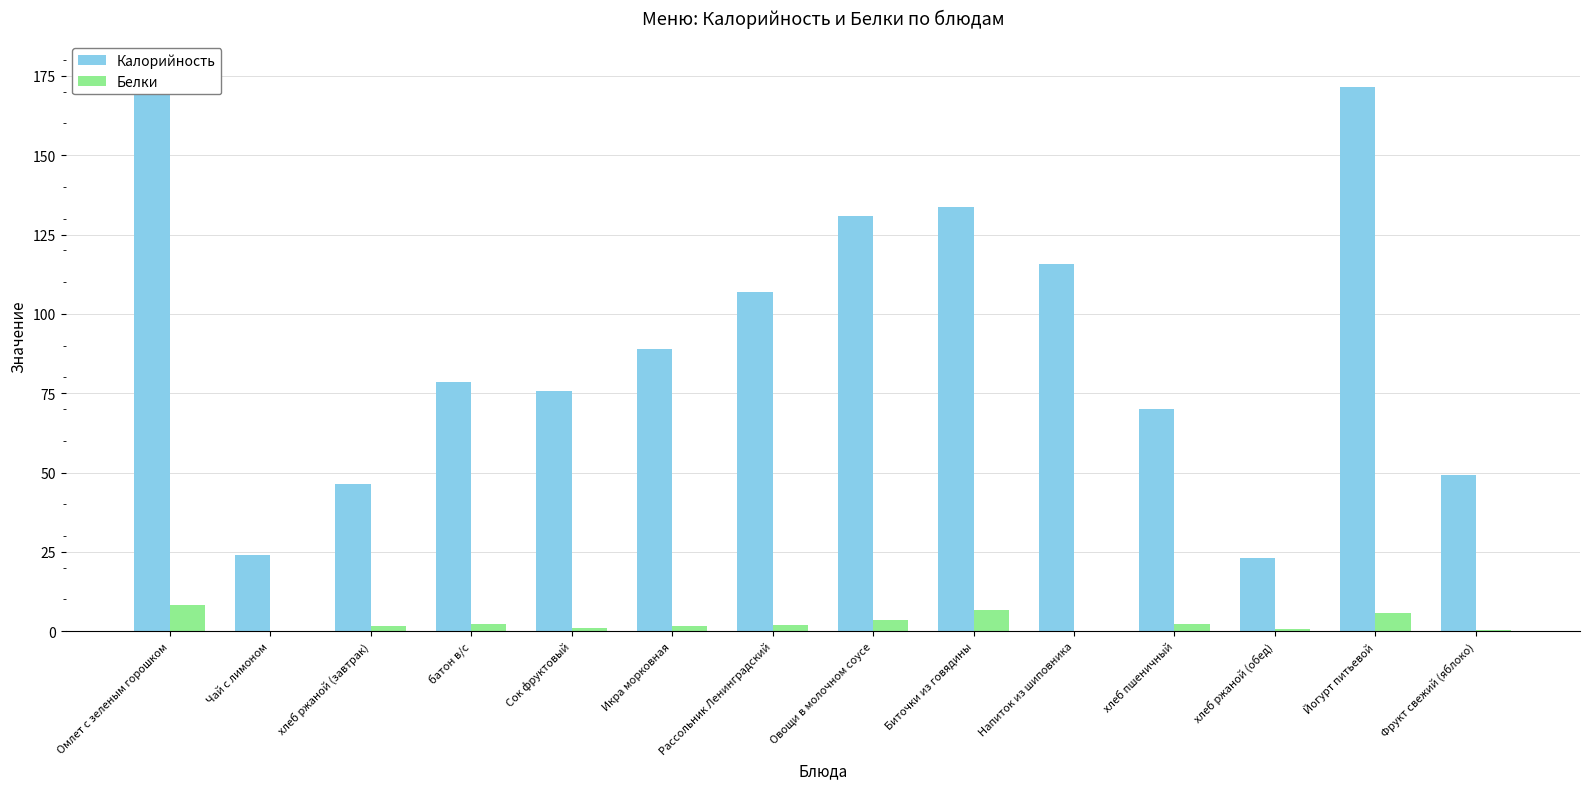

What are all the series names shown in the legend?

Калорийность, Белки